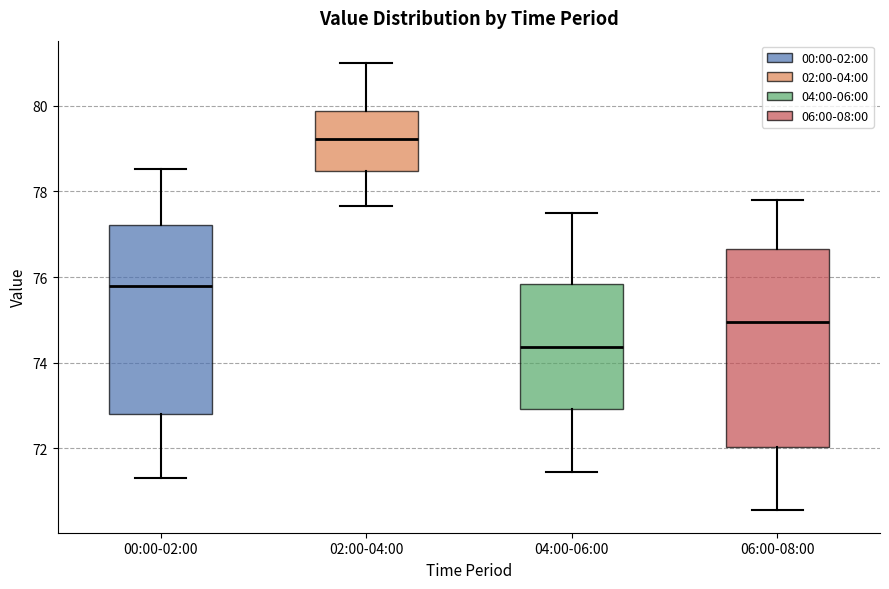

Which box has the highest median line?

02:00-04:00